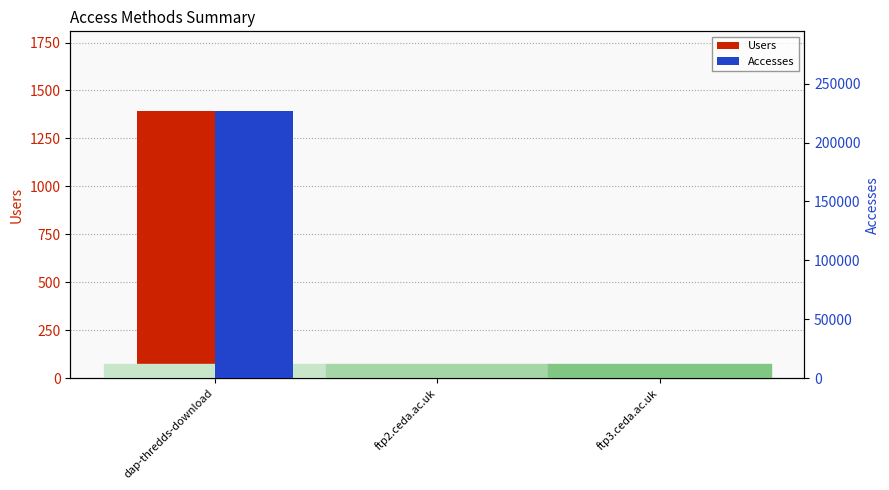

What are all the series names shown in the legend?

Users, Accesses